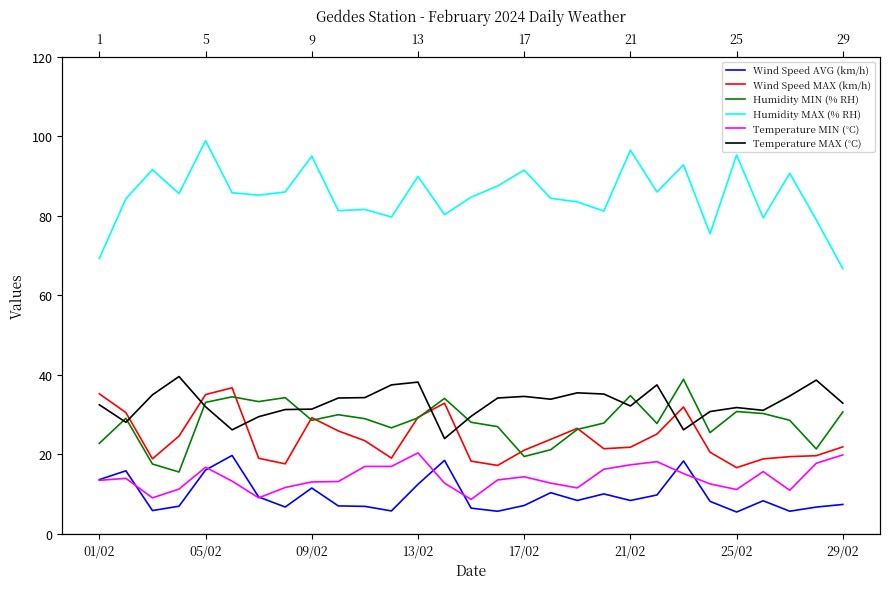

At which label does Temperature MIN (°C) first exceed 13?

01/02